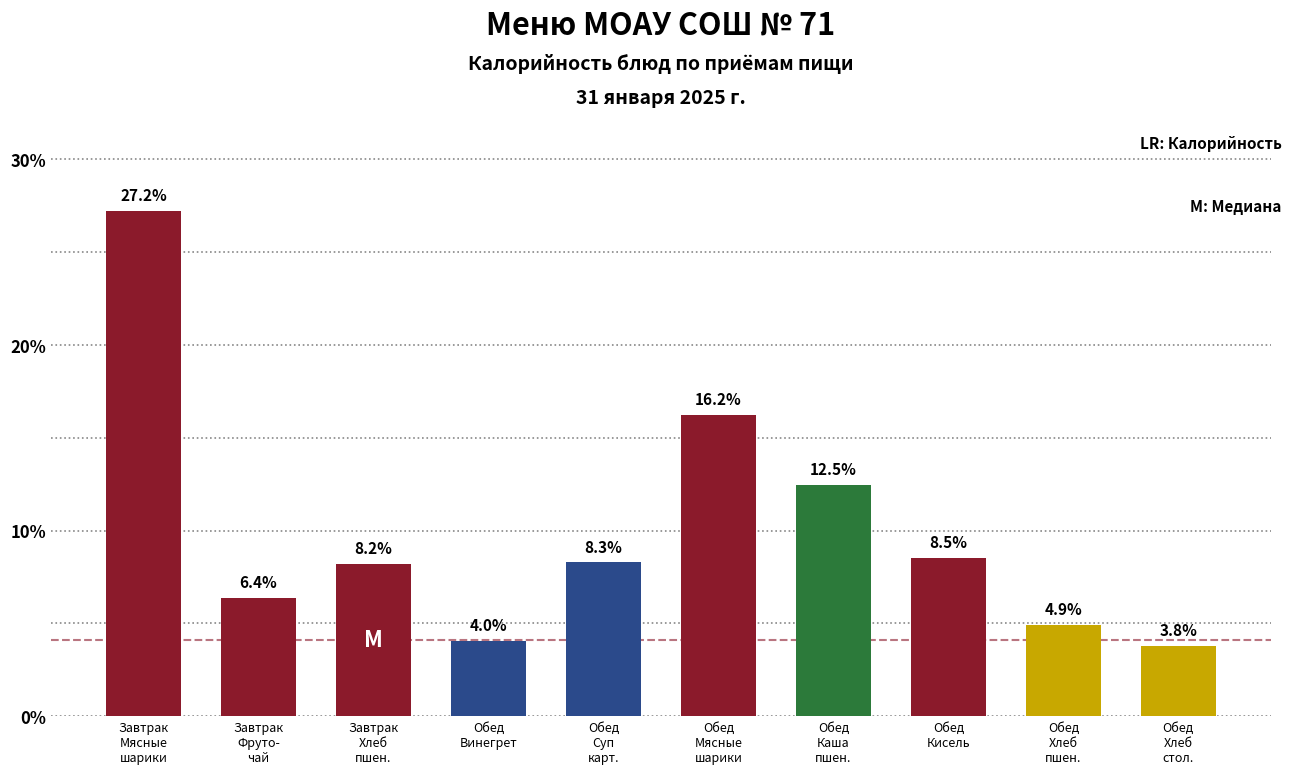

Reading left to right, extract all data points from this chart.

27.2	6.4	8.2	4.0	8.3	16.2	12.5	8.5	4.9	3.8